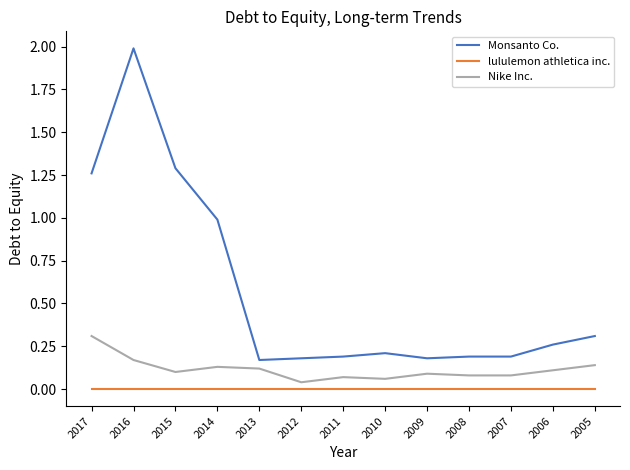

Rank the series by their maximum value, from lowest to highest.

lululemon athletica inc., Nike Inc., Monsanto Co.